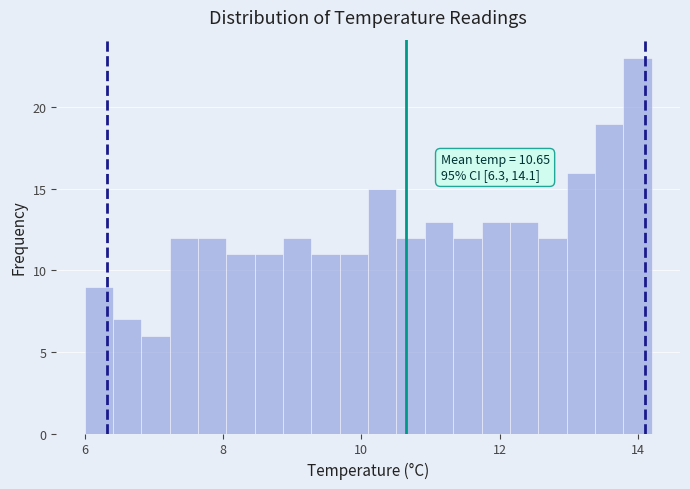

Read against the x-axis, roughly where is the centre of the tallest bar?

14.0